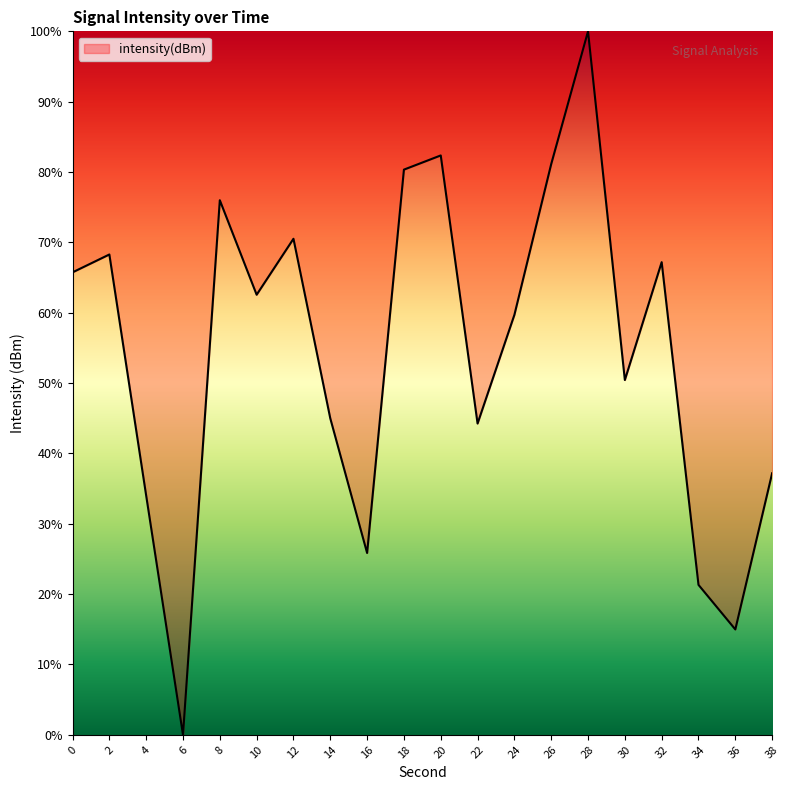

How many lines are shown in the chart?

1